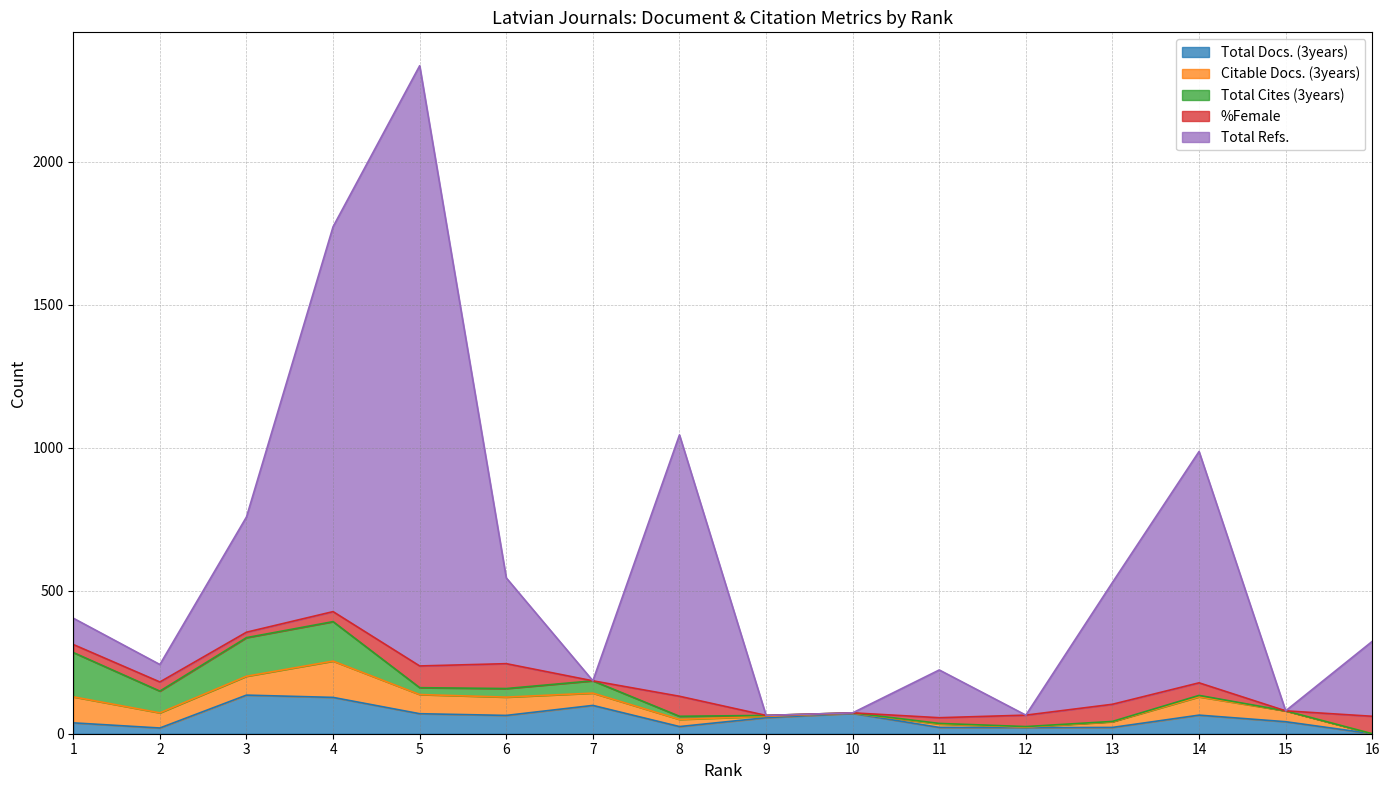

True or false: %Female has a value of 6 at 3.

False